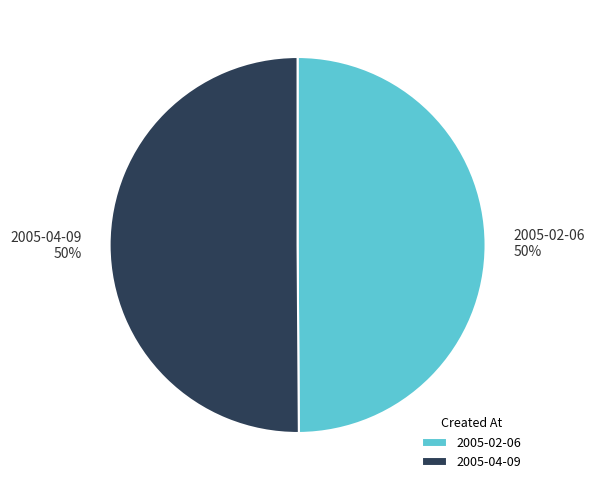

Combined, do 2005-04-09 and 2005-02-06 account for over 50%?

Yes